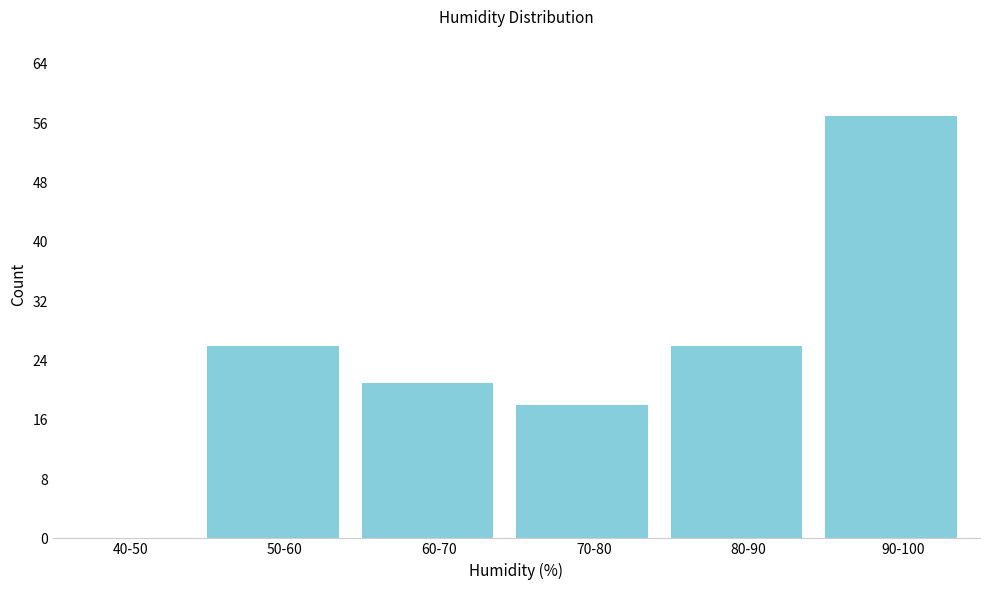

Reading left to right, extract all data points from this chart.

40-50=0	50-60=26	60-70=21	70-80=18	80-90=26	90-100=57